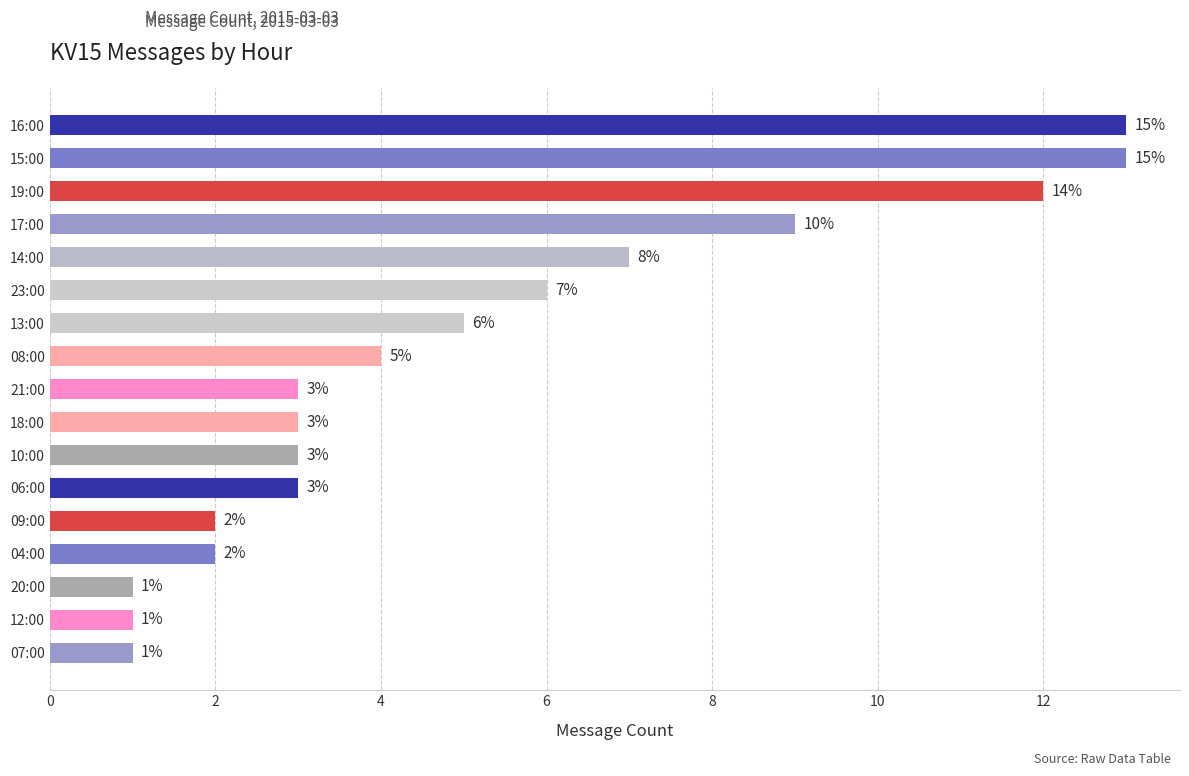

Approximately how many times larger is the value at 23:00 compared to 18:00?

2.0